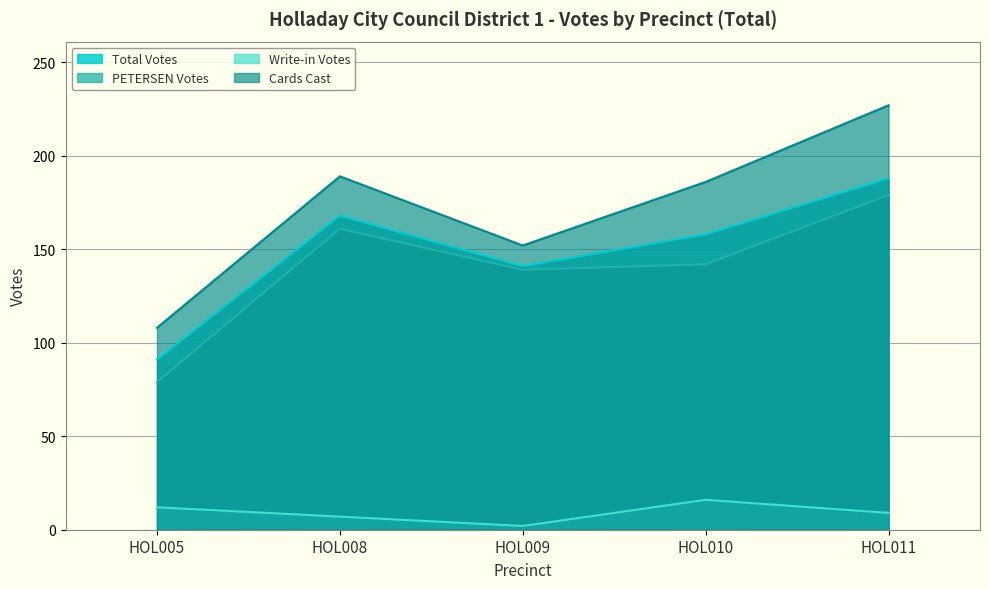

What is the total value across all series at HOL009?

434